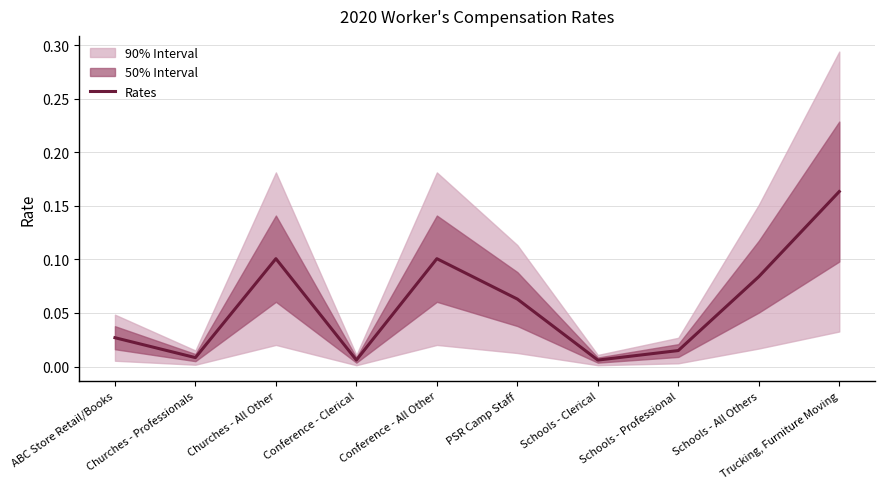

Reading left to right, transcribe all the data shown in this chart.

ABC Store Retail/Books=0.0	Churches - Professionals=0.0	Churches - All Other=0.1	Conference - Clerical=0.0	Conference - All Other=0.1	PSR Camp Staff=0.1	Schools - Clerical=0.0	Schools - Professional=0.0	Schools - All Others=0.1	Trucking, Furniture Moving=0.2